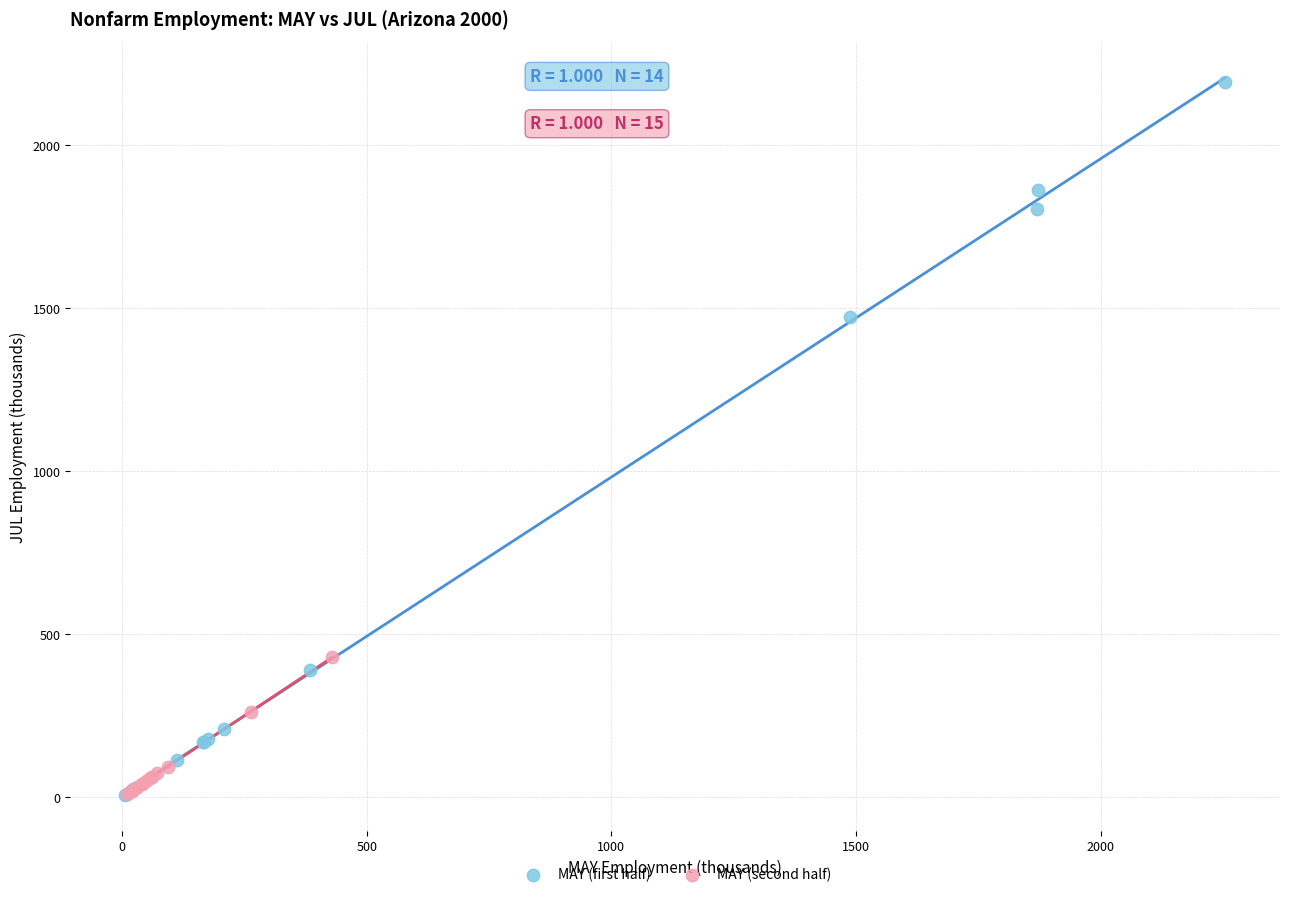

Which series reaches the maximum Y coordinate?

MAY (first half)